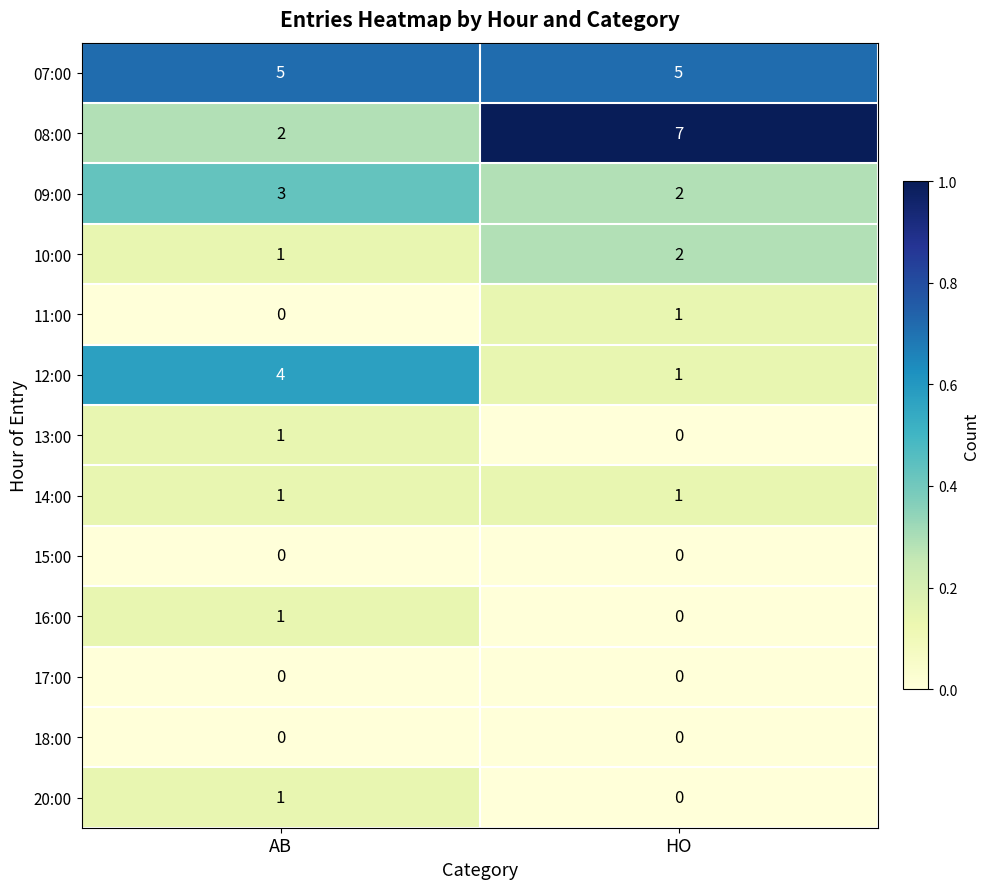

What is the difference between the highest and lowest values at HO?

7